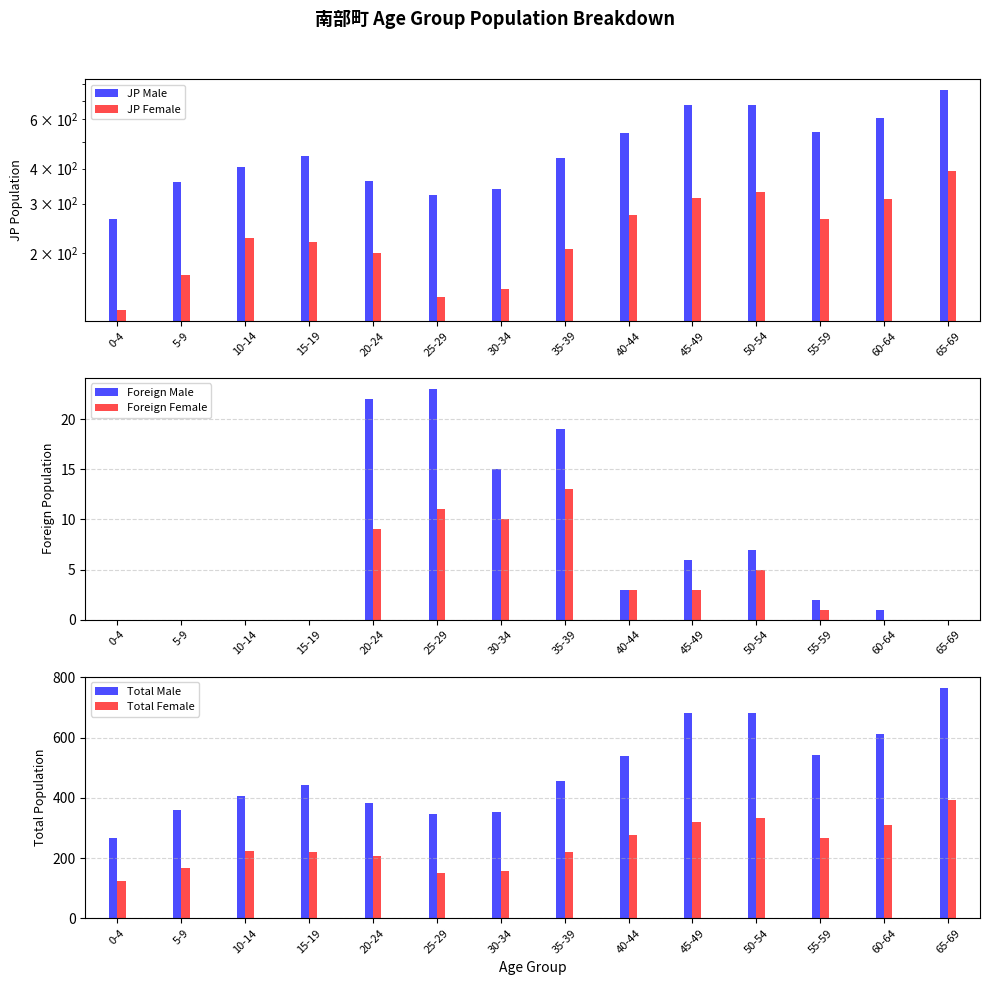

Is it true that Foreign Male equals 1 at 60-64?

True